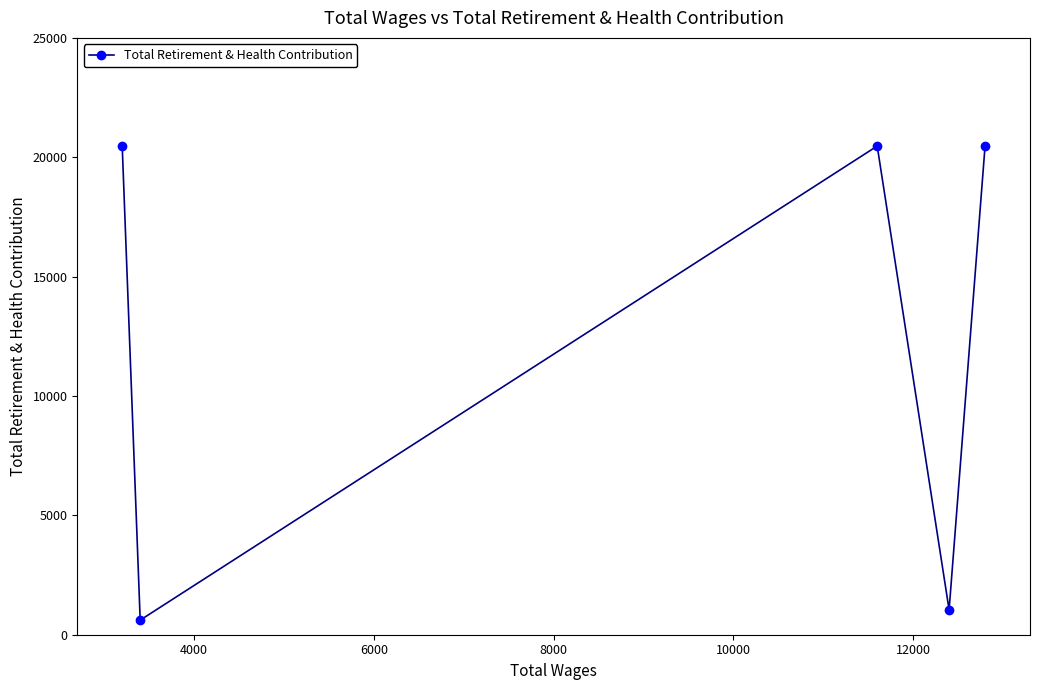

Reading left to right, list all the values displayed in this chart.

20470	611	20470	1041	20470